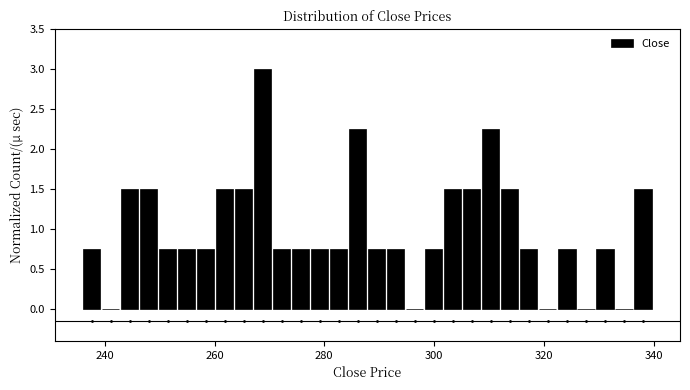

Read against the x-axis, roughly where is the centre of the tallest bar?

268